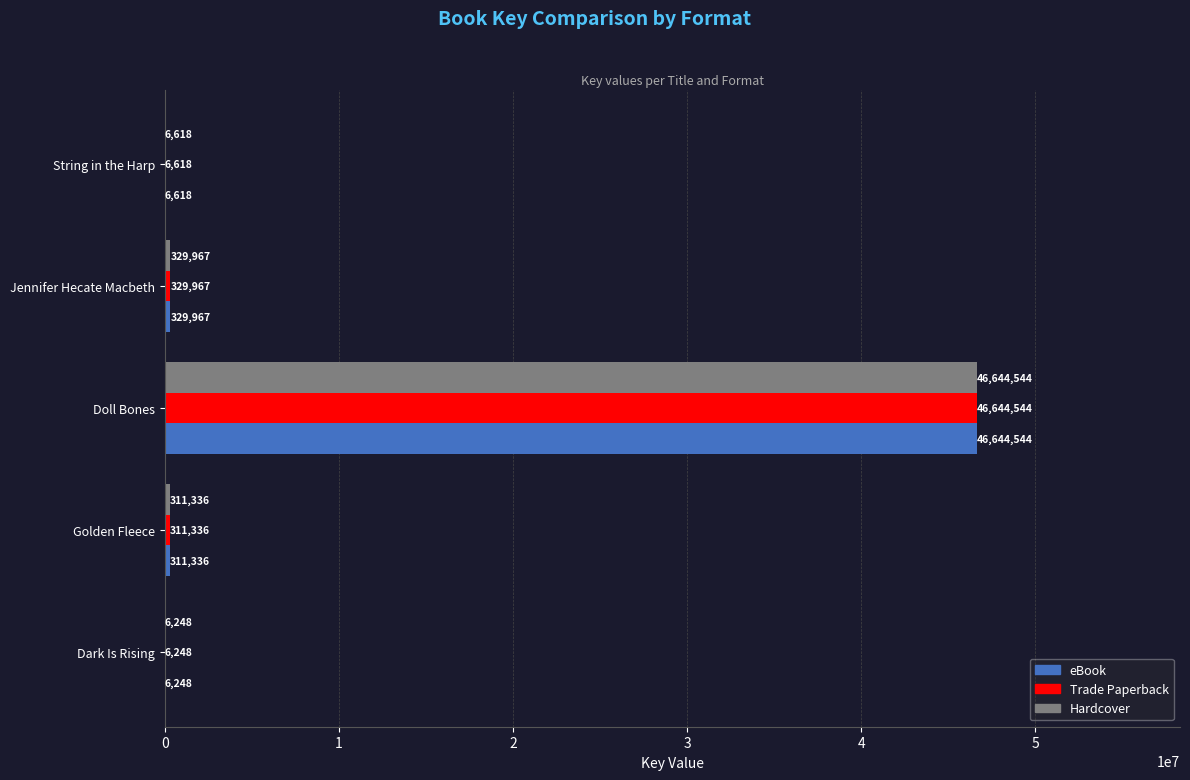

What is the greatest value displayed?

46644544